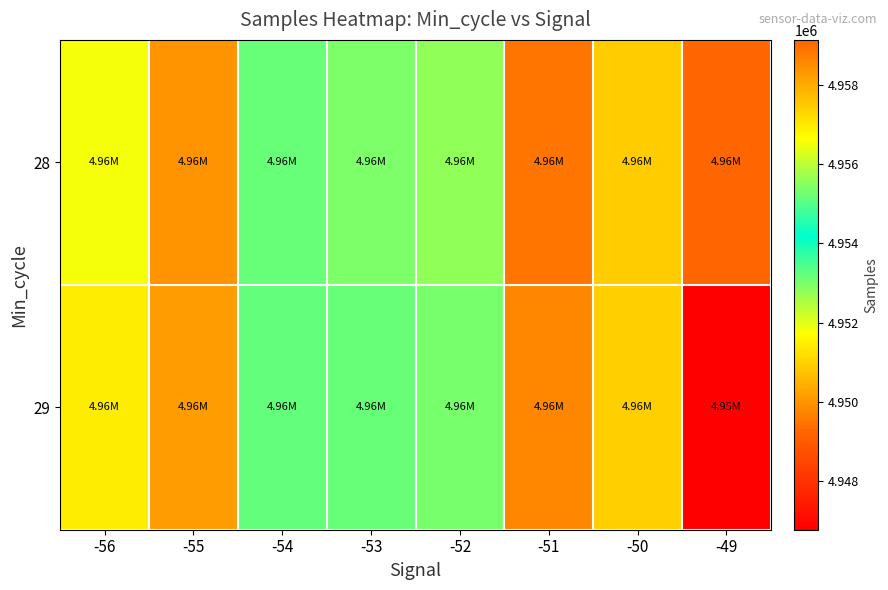

At how many categories does at least one series exceed 4957697?

3